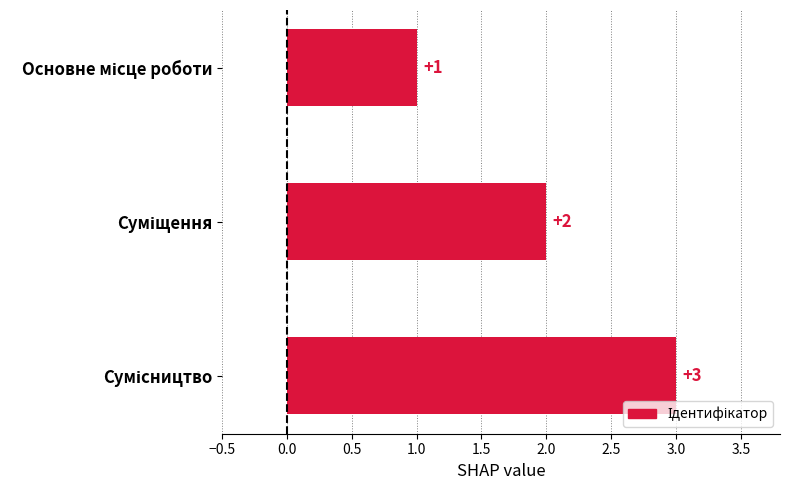

What is the value of the 3rd bar from the top?

3